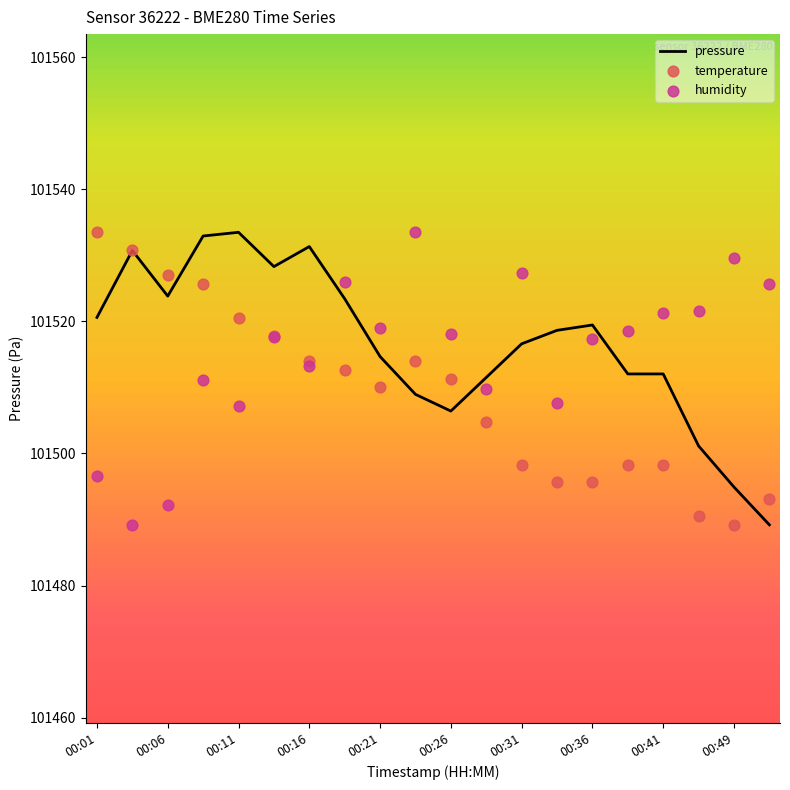

At which category is the sum across all series the highest?

00:08